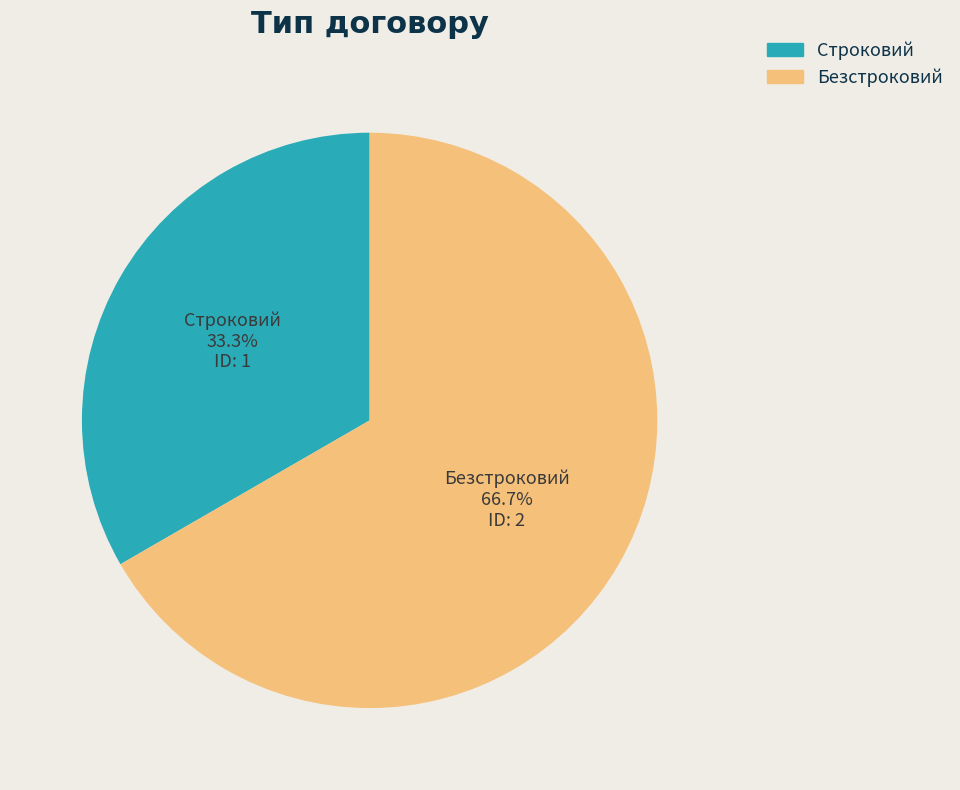

To the nearest percent, what is the average slice percentage?

50%